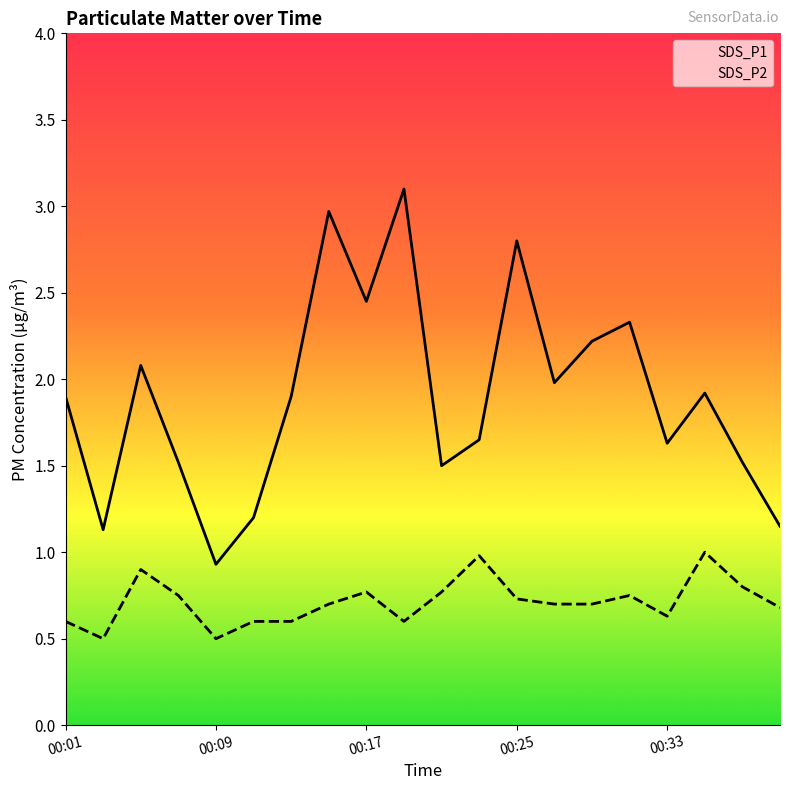

List the series in order of their overall mean, highest first.

SDS_P1, SDS_P2